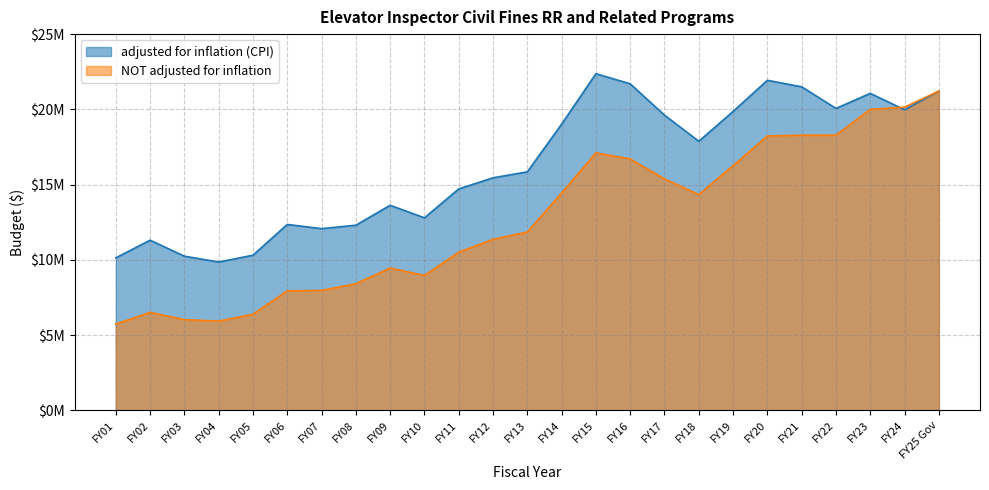

True or false: NOT adjusted for inflation has more than 0 points higher than both neighbors.

True